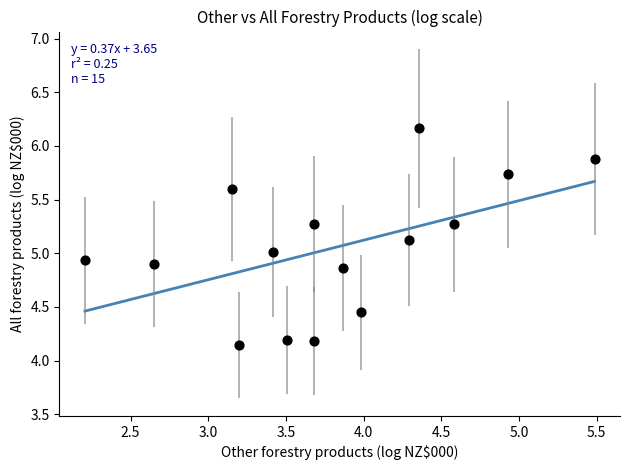

What is the range of X values (max minus min)?

3.3